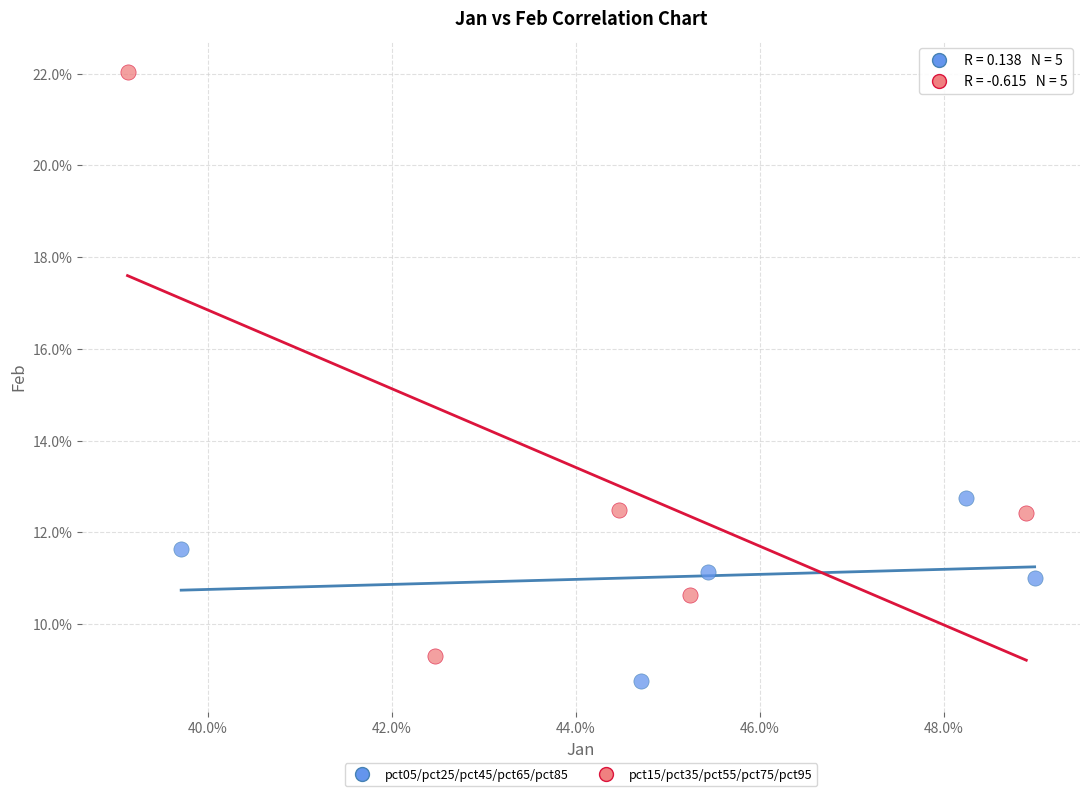

What are all the series names shown in the legend?

pct05/pct25/pct45/pct65/pct85, pct15/pct35/pct55/pct75/pct95